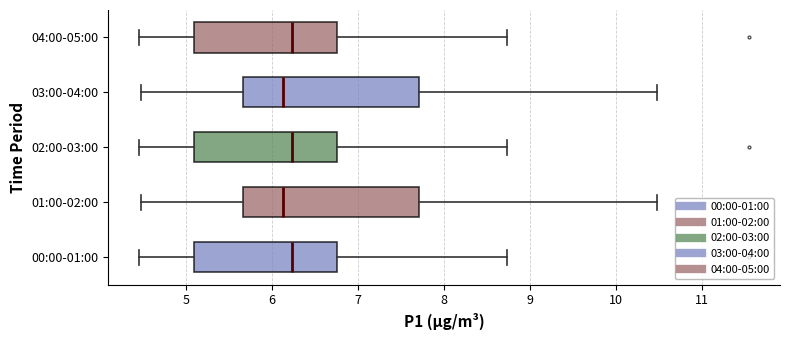

Reading bottom to top, transcribe this box plot: for each box, give where its median line is, the range the box spans, and where its two whiskers end, as read against the x-axis. The values are not printed on the chart, so give them approximately, as read against the axis.

00:00-01:00: median 6.2, box 5.1 to 6.8, whiskers 4.5 to 8.7
01:00-02:00: median 6.1, box 5.7 to 7.7, whiskers 4.5 to 10.5
02:00-03:00: median 6.2, box 5.1 to 6.8, whiskers 4.5 to 8.7
03:00-04:00: median 6.1, box 5.7 to 7.7, whiskers 4.5 to 10.5
04:00-05:00: median 6.2, box 5.1 to 6.8, whiskers 4.5 to 8.7